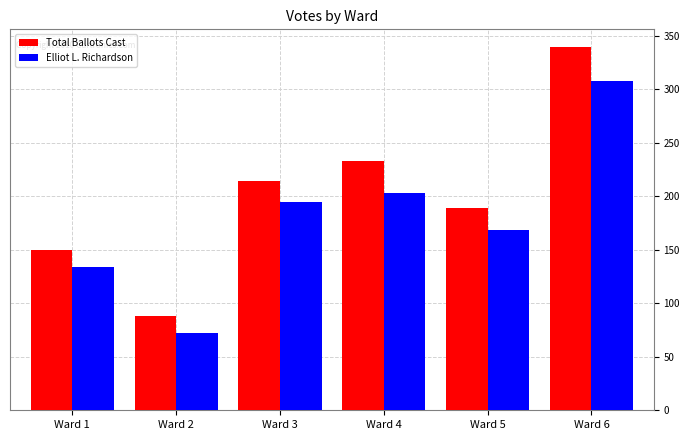

What is the value of the Total Ballots Cast bar at the 6th from the left?

339